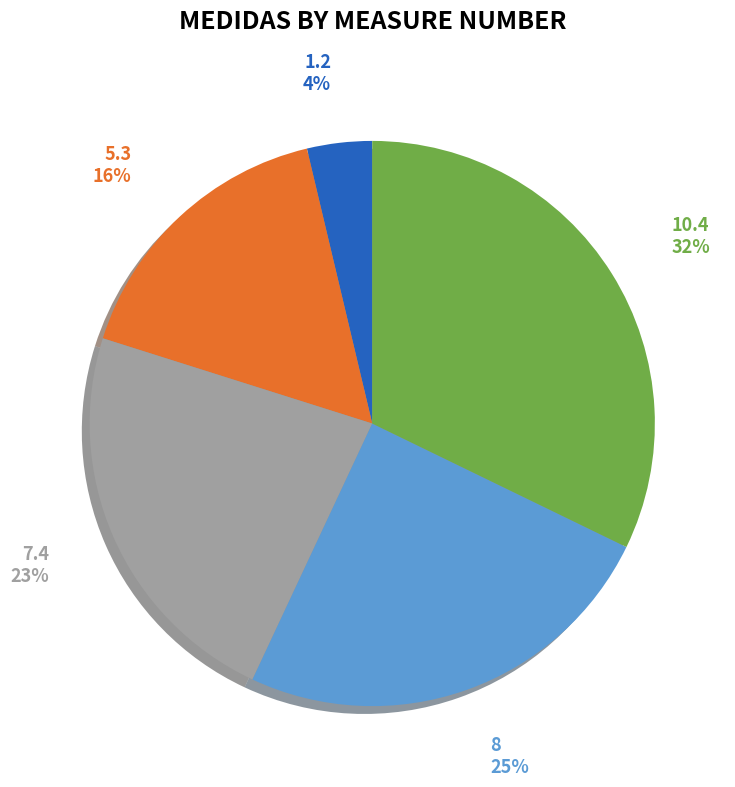

Which category has the biggest portion of the pie?

10.4